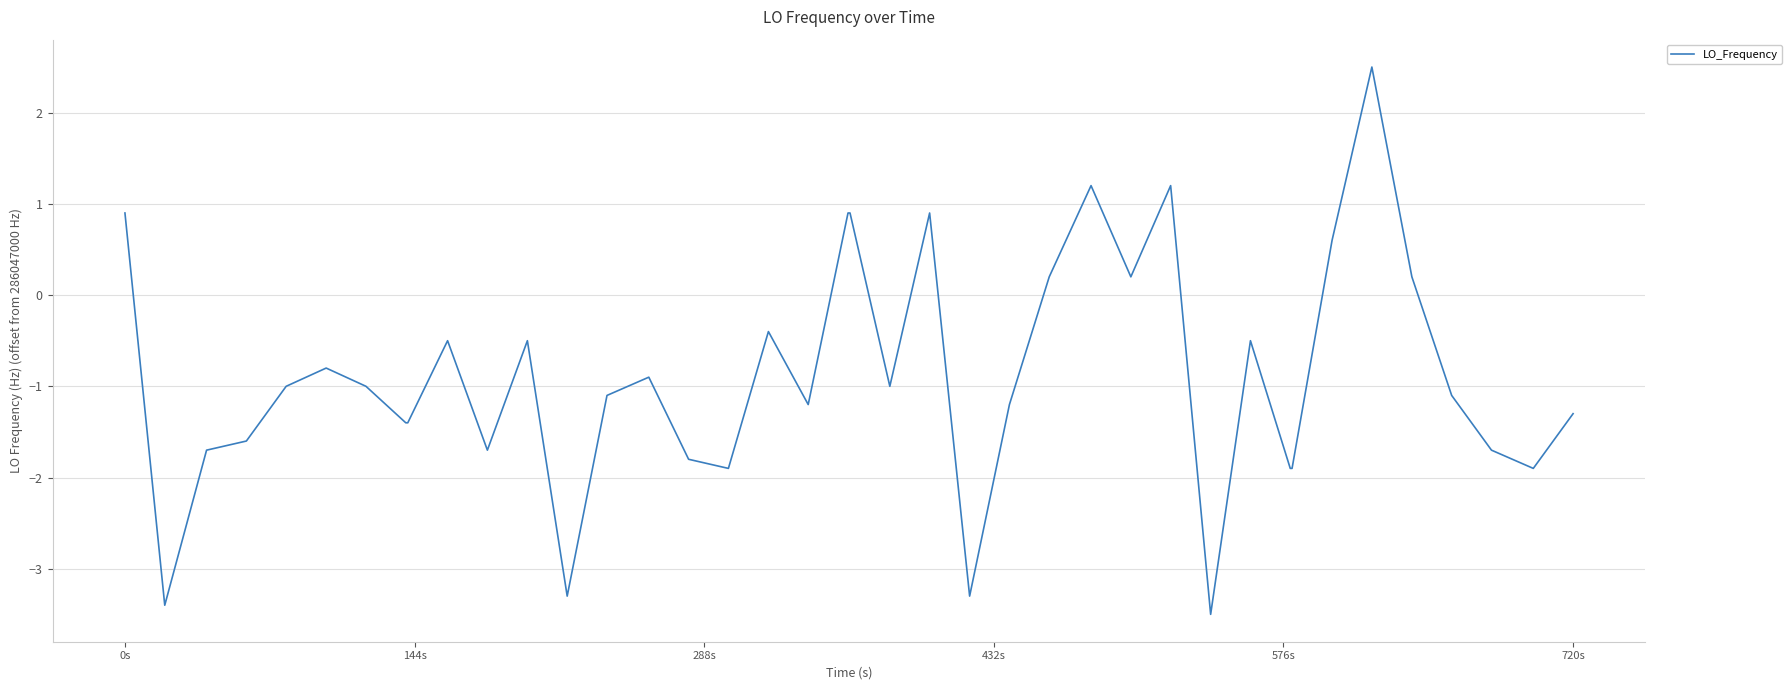

What is the difference between the maximum and minimum values?

6.0